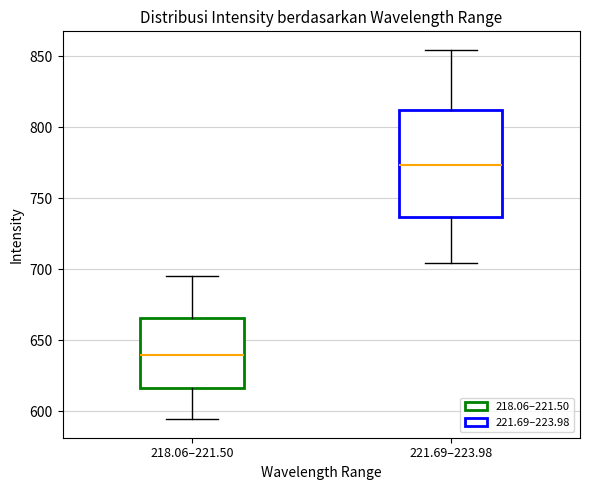

Comparing the boxes themselves (not the whiskers), which one is the tallest?

221.69–223.98